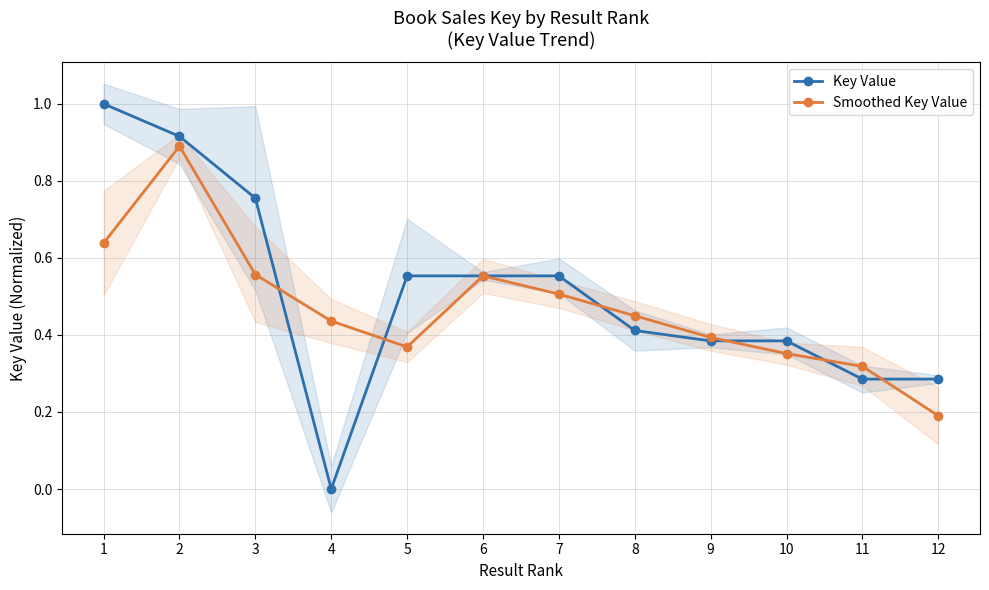

What is the total value across all series at 3?

1.3